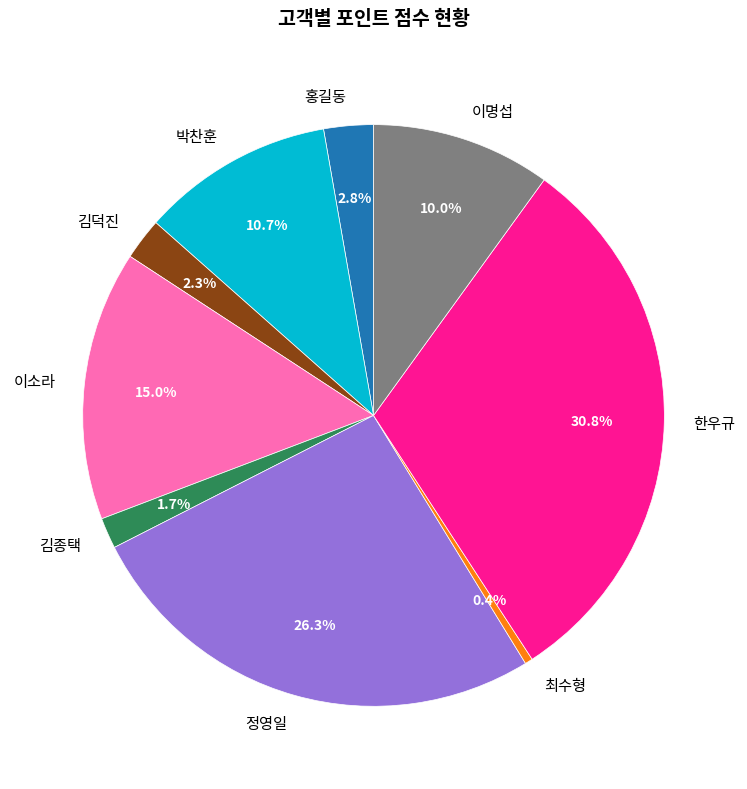

To the nearest percent, what is the difference between the largest and smallest slice percentages?

30%